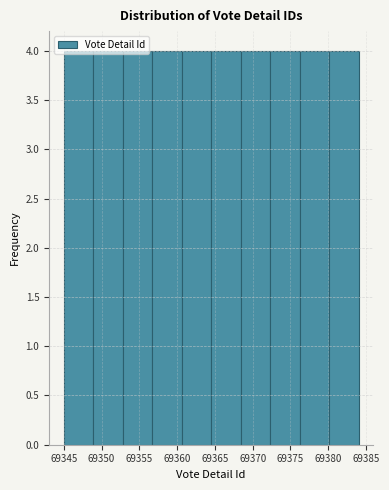

Reading left to right, transcribe this chart: for each bar, give the range it covers on the x-axis and its height. Neither the bar edges nor the heights are printed on the chart, so give them approximately, as read against the axes.

69345.0 to 69348.9: 4
69348.9 to 69352.8: 4
69352.8 to 69356.7: 4
69356.7 to 69360.6: 4
69360.6 to 69364.5: 4
69364.5 to 69368.4: 4
69368.4 to 69372.3: 4
69372.3 to 69376.2: 4
69376.2 to 69380.1: 4
69380.1 to 69384.0: 4